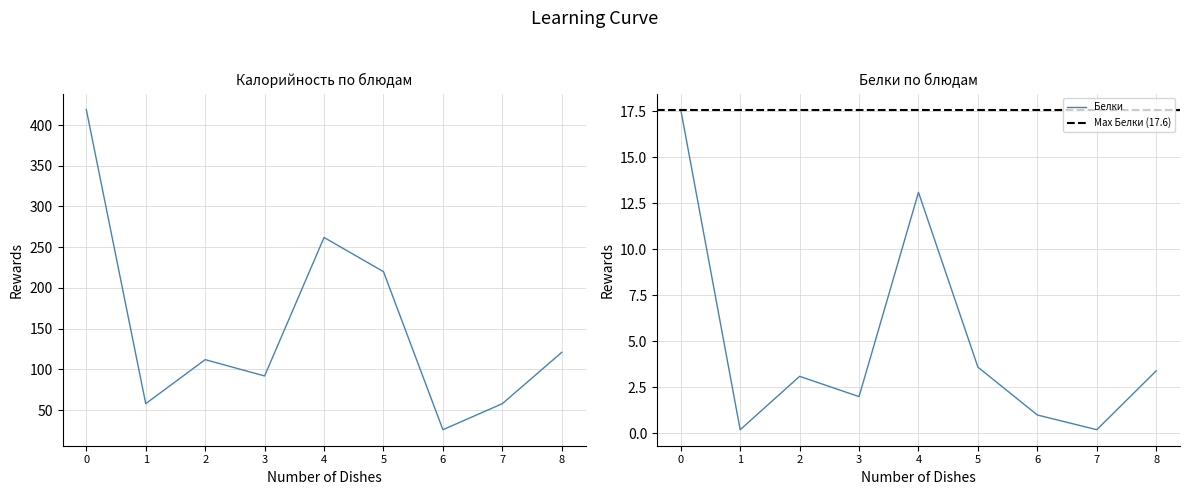

True or false: Белки has a value of 1.0 at 6.

True